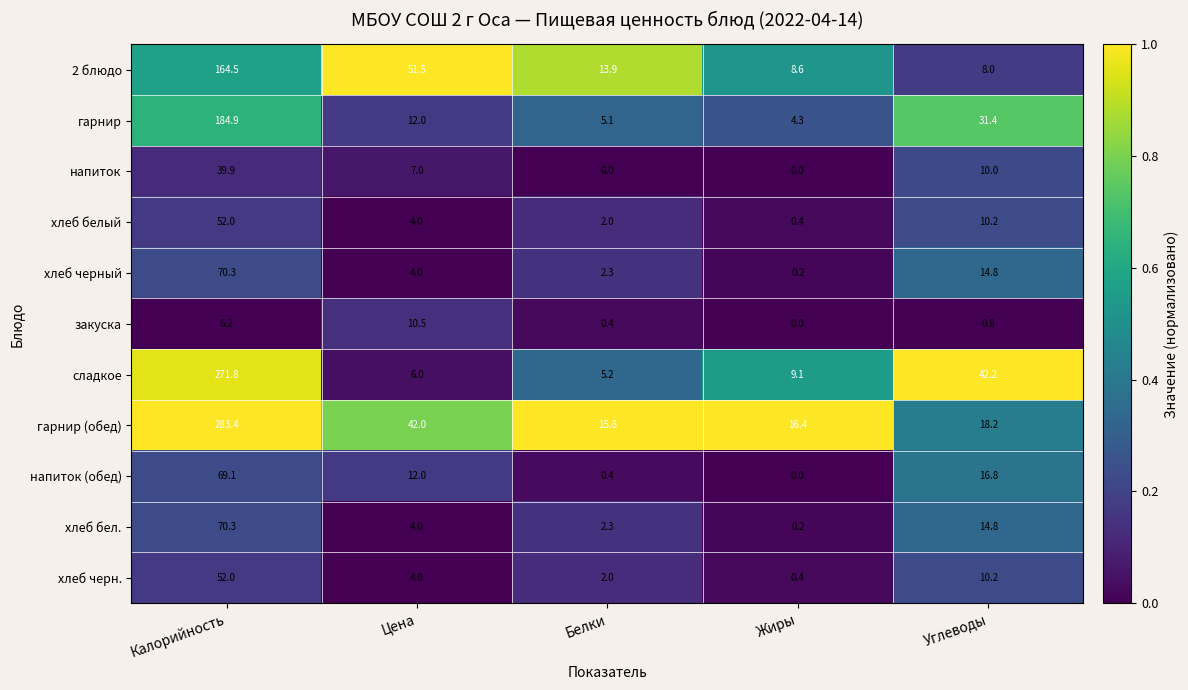

Which series has the largest range (max minus min)?

гарнир (обед)